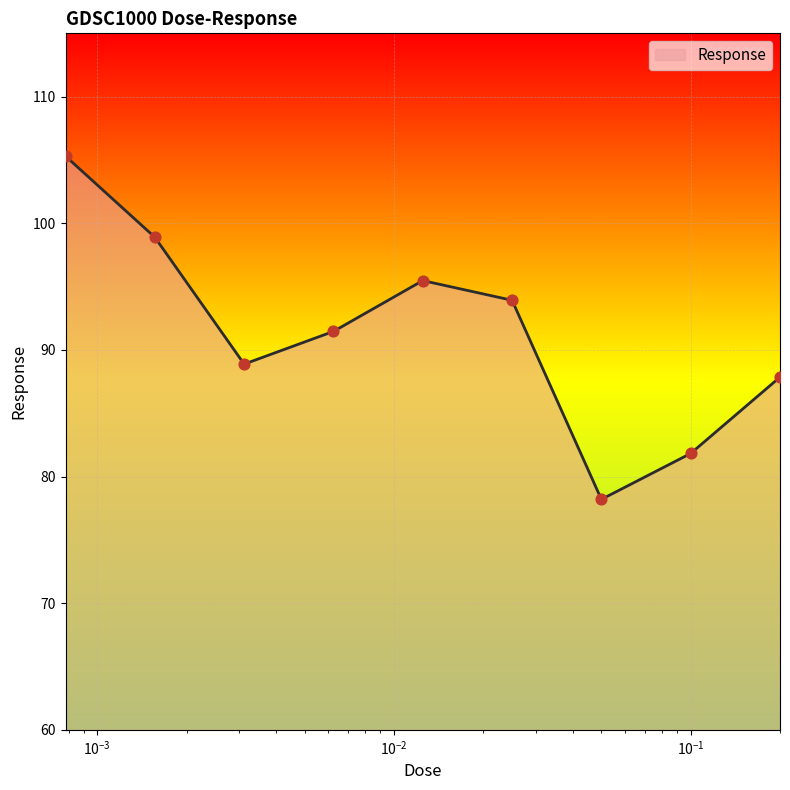

What is the minimum value shown in the chart?

78.2